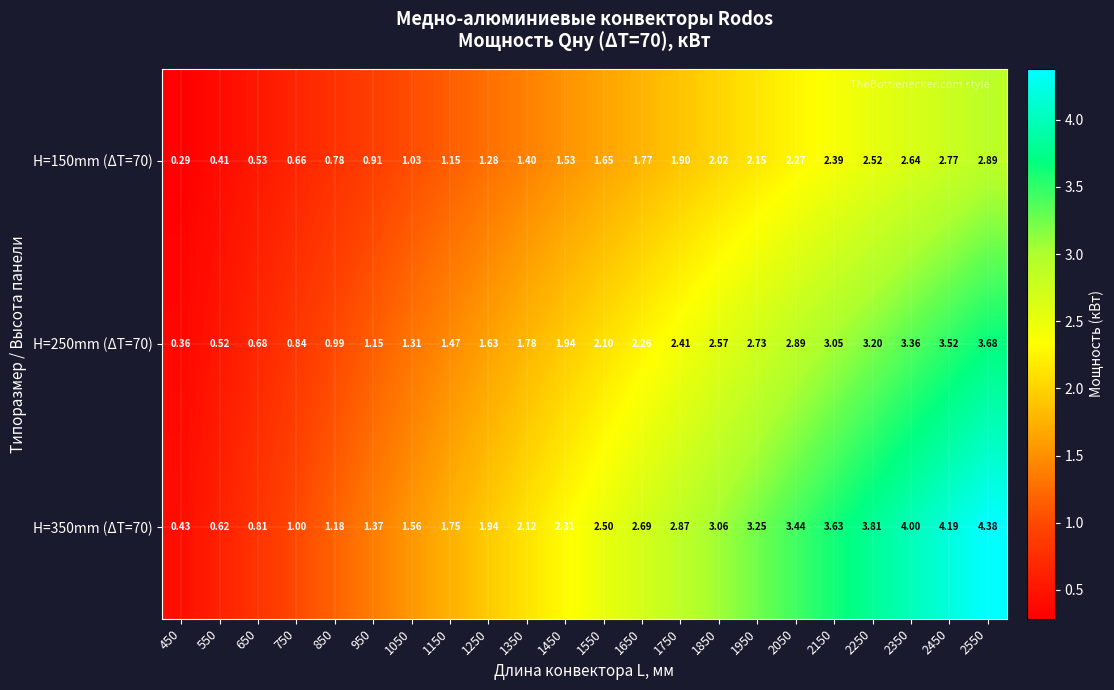

Is the value of H=250mm (ΔT=70) at 950 greater than the value of H=150mm (ΔT=70) at 450?

Yes